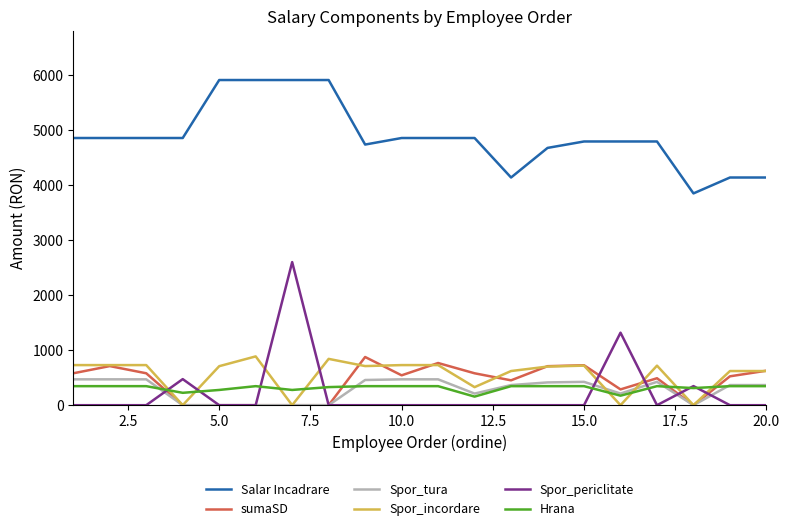

Which series has the largest range (max minus min)?

Spor_periclitate